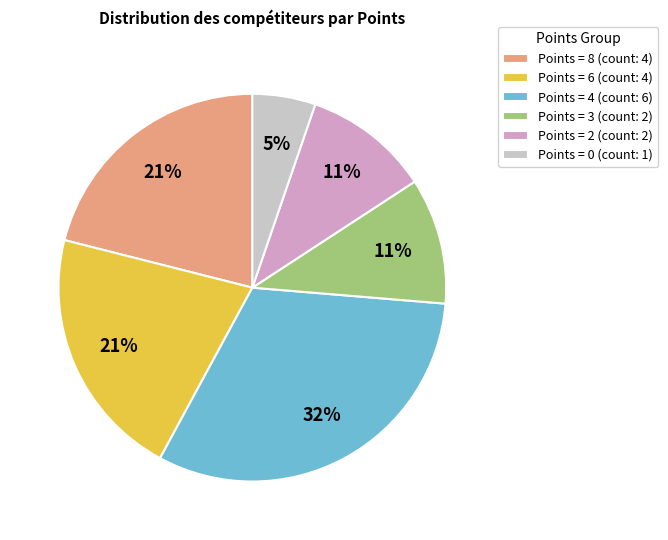

Is there a majority slice in this chart?

No